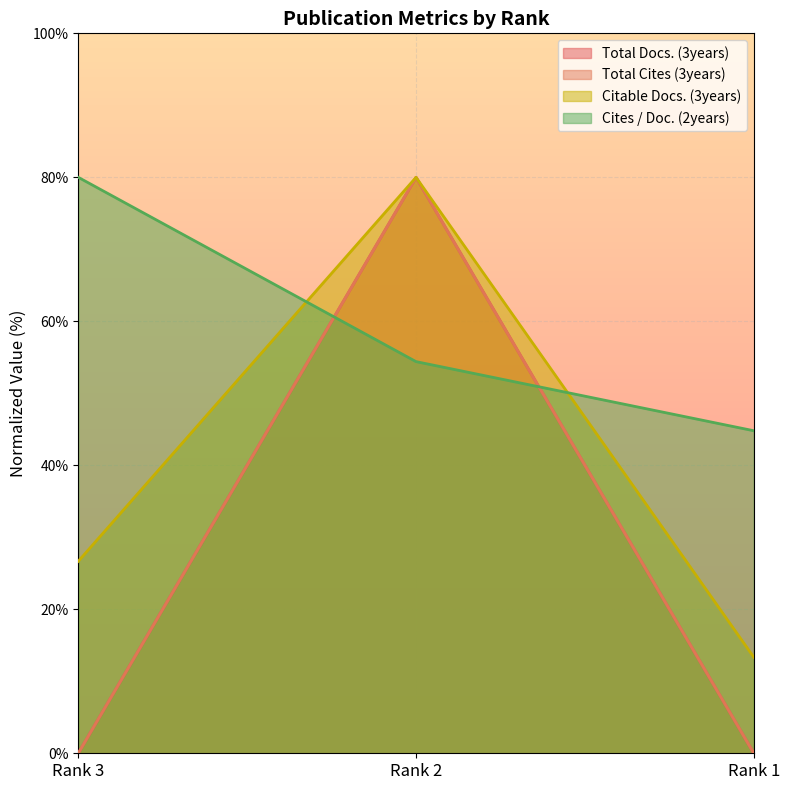

What is the total value across all series at Rank 2?

294.4